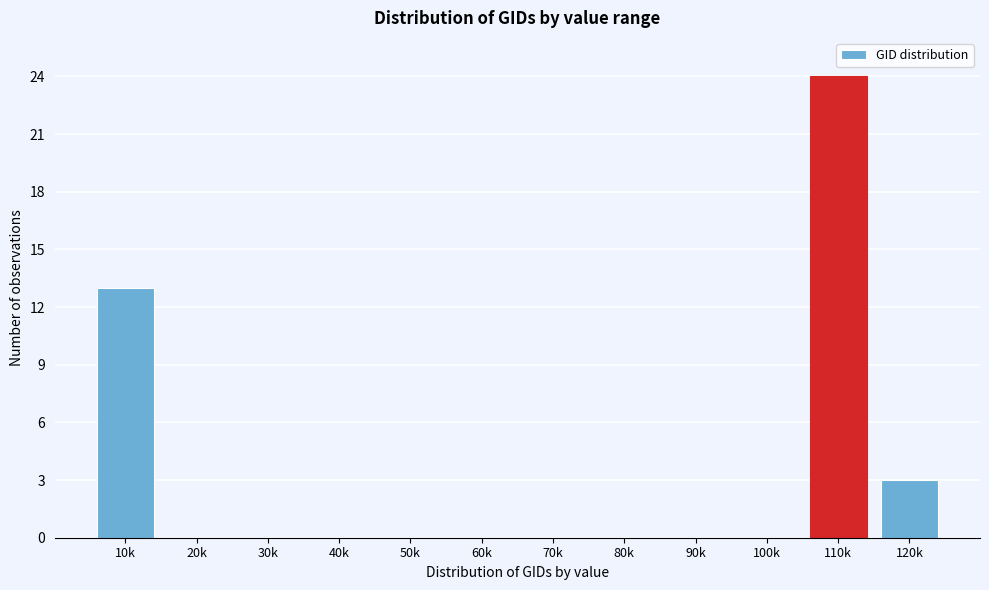

Reading left to right, transcribe all the data shown in this chart.

10k=13	20k=0	30k=0	40k=0	50k=0	60k=0	70k=0	80k=0	90k=0	100k=0	110k=24	120k=3